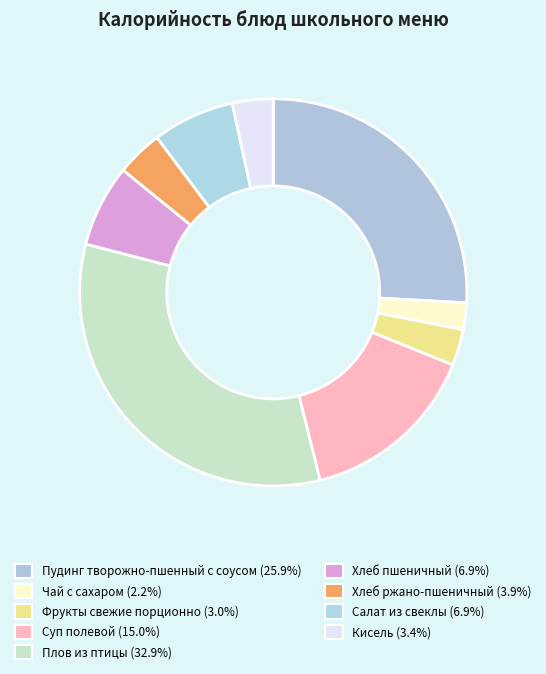

To the nearest percent, what is the combined percentage of Пудинг творожно-пшенный с соусом and Хлеб ржано-пшеничный?

30%